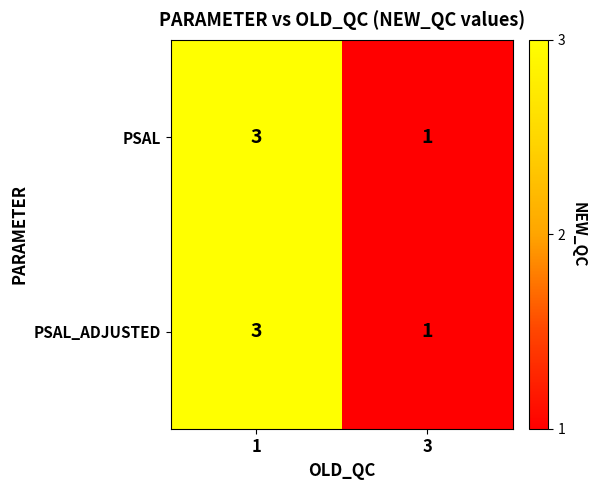

List the labels in order of PSAL value, largest first.

1, 3